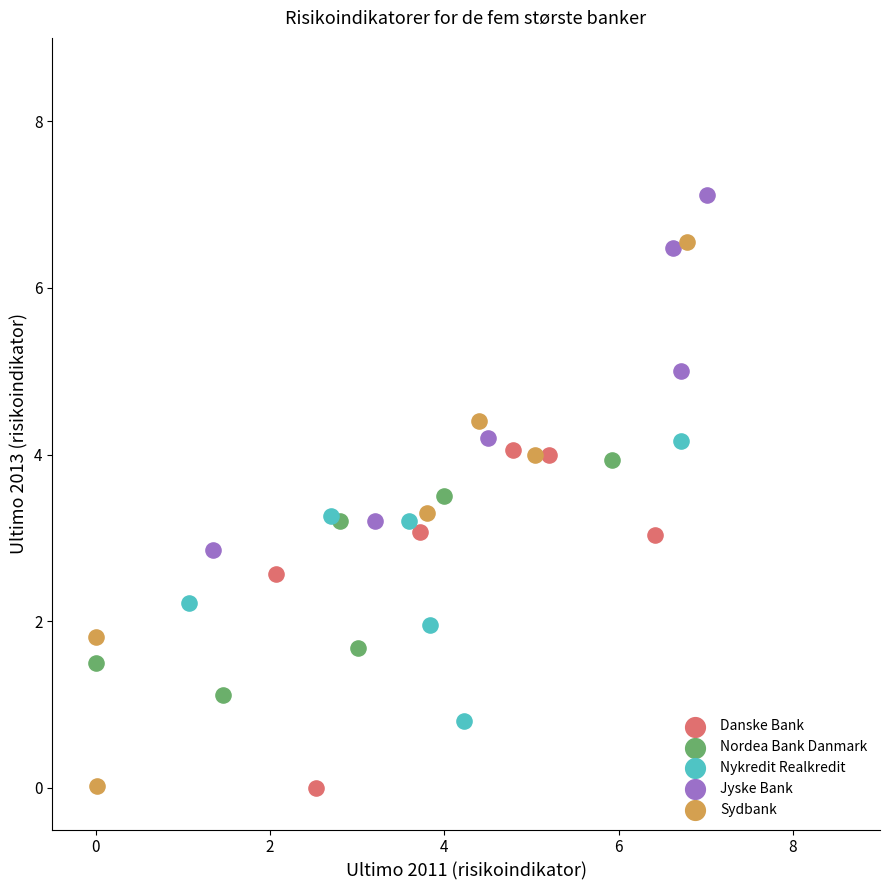

Which series has the widest spread of Y values?

Sydbank